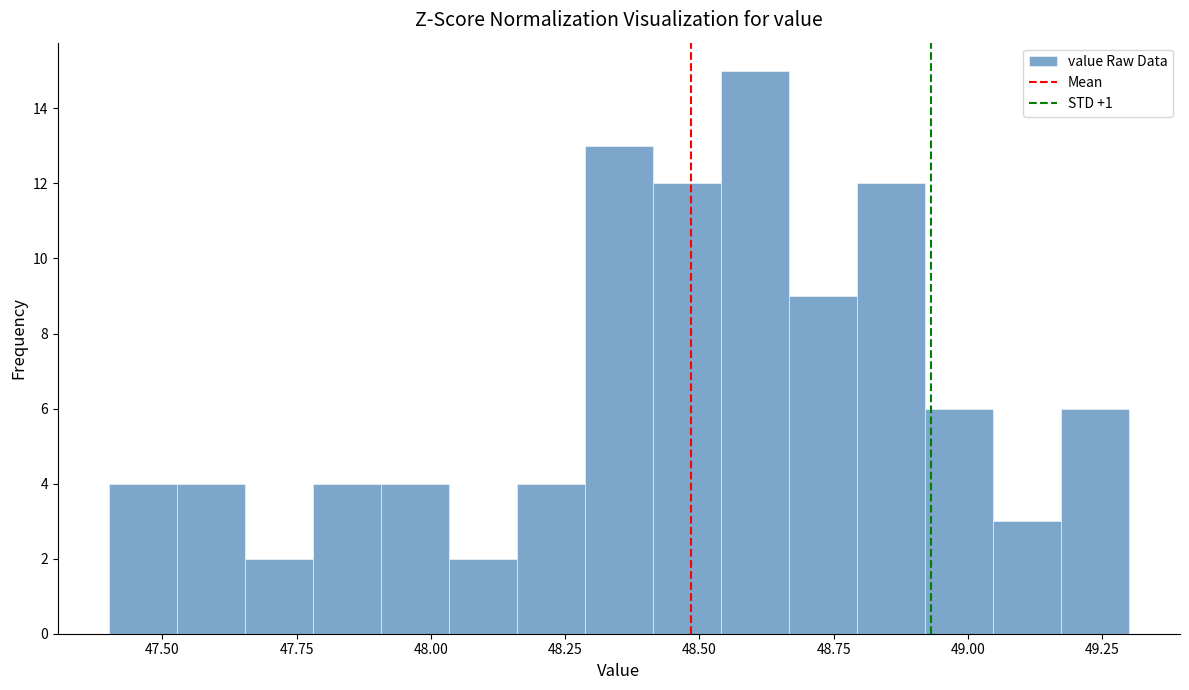

Read against the x-axis, roughly where is the centre of the tallest bar?

48.60